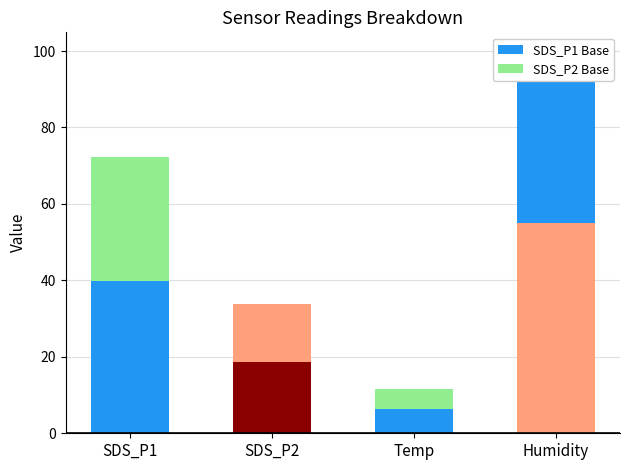

Where is SDS_P1 Base nearest to the value 30?

SDS_P1